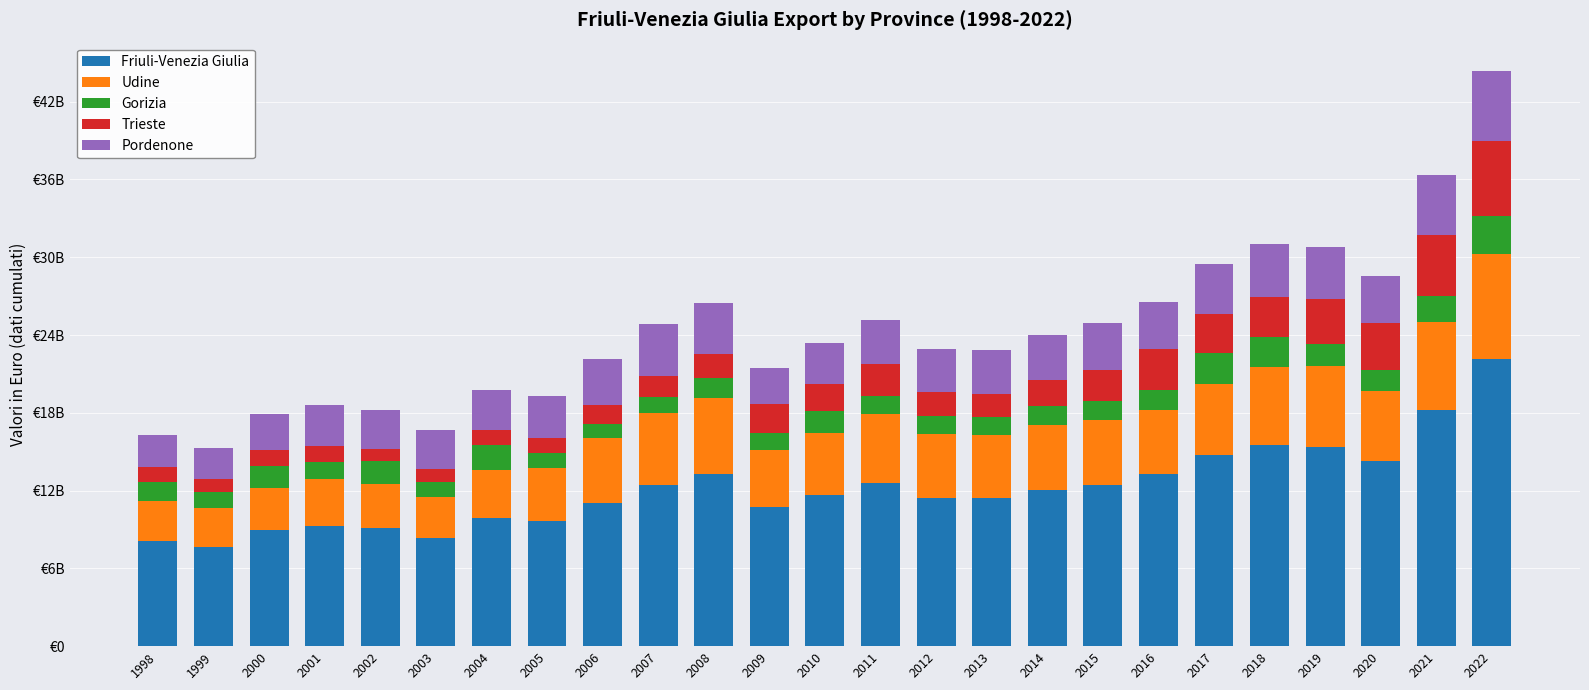

What are all the series names shown in the legend?

Friuli-Venezia Giulia, Udine, Gorizia, Trieste, Pordenone